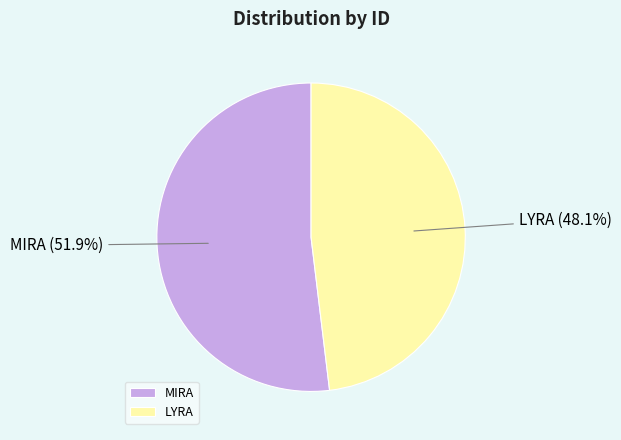

Between LYRA and MIRA, which is larger?

MIRA